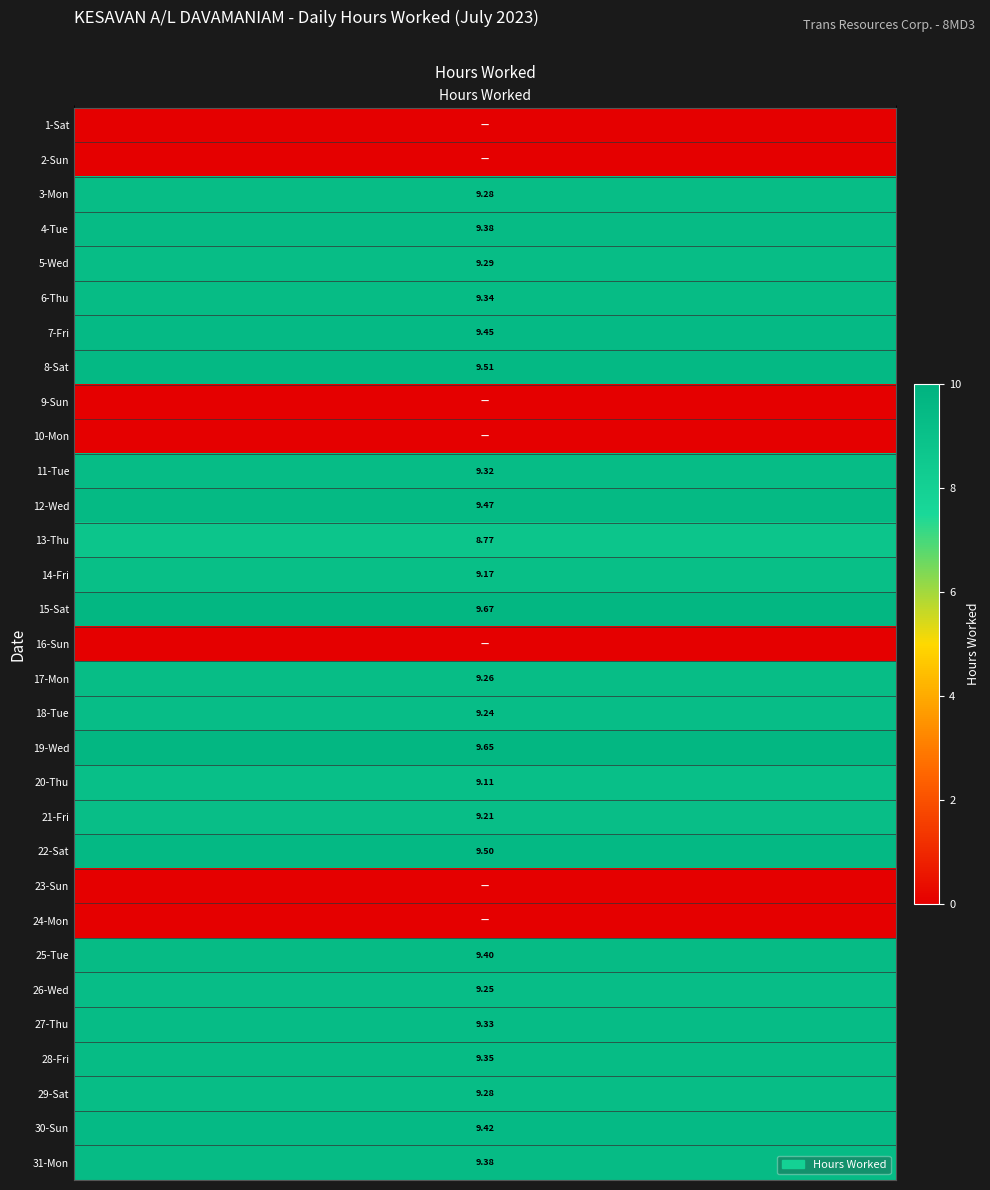

What is the difference between the second highest and minimum values?

9.7